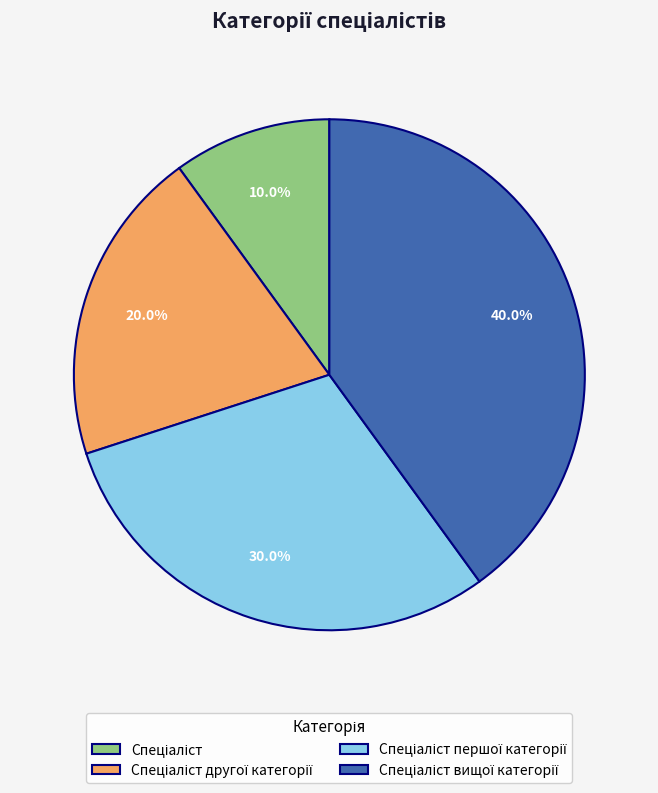

Does any single category account for the majority?

No